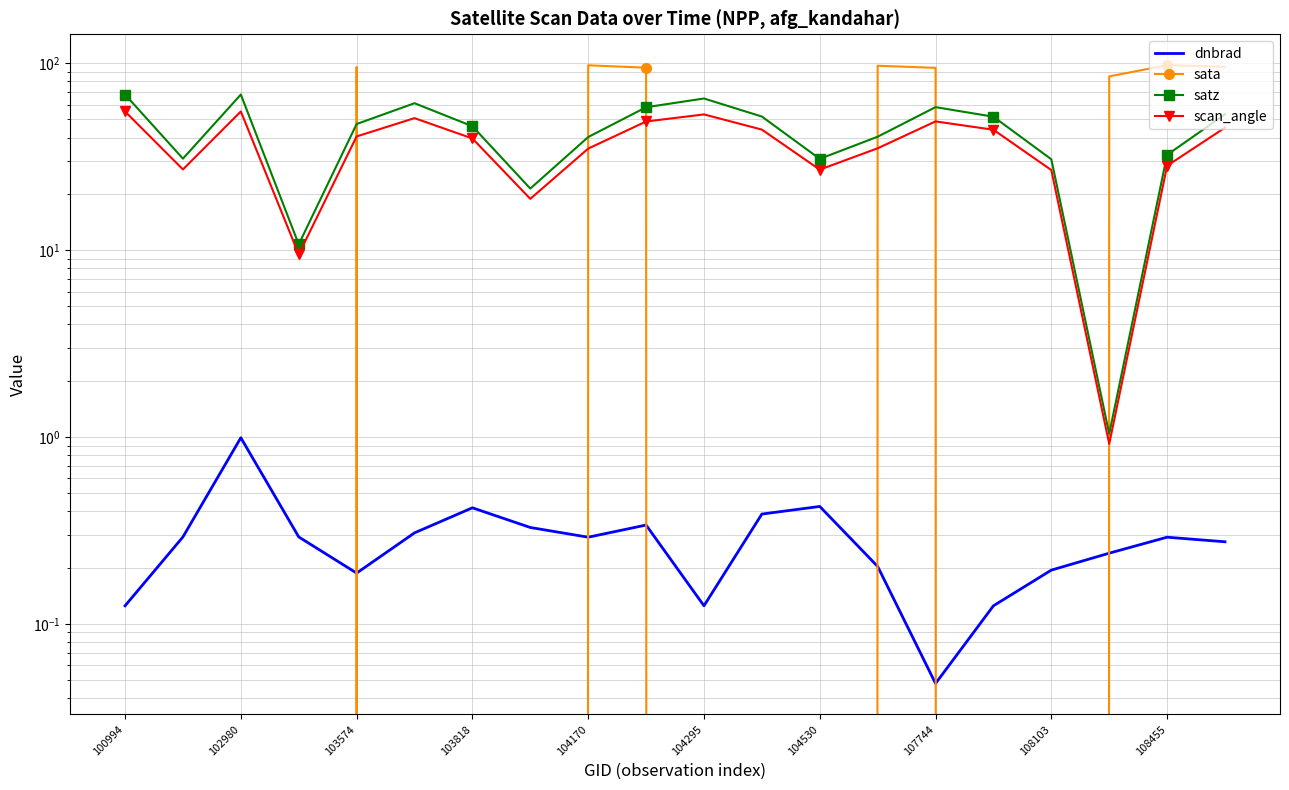

What is the difference between the maximum and second lowest values in the dnbrad series?

0.9